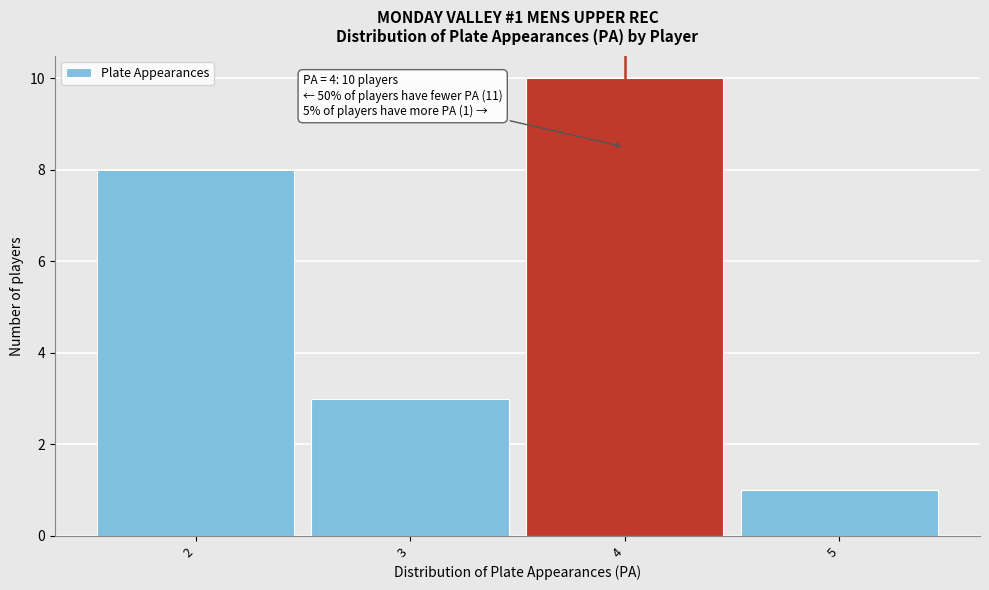

Which range on the x-axis has the tallest bar?

3.5 to 4.5